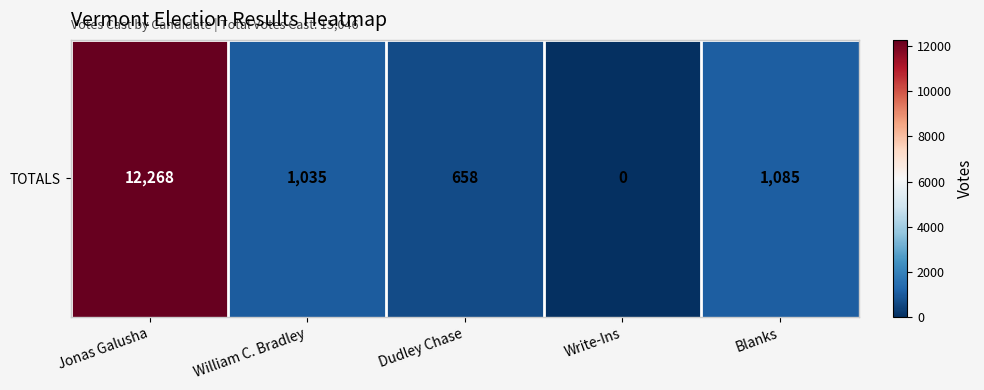

What is the greatest value displayed?

12268